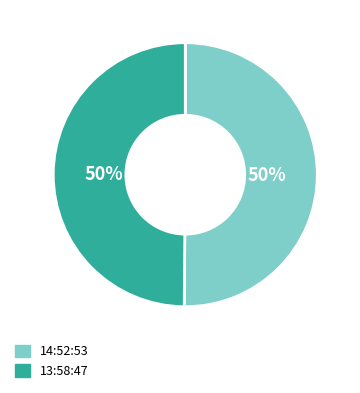

What percentage is the 14:52:53 slice, to the nearest percent?

50%